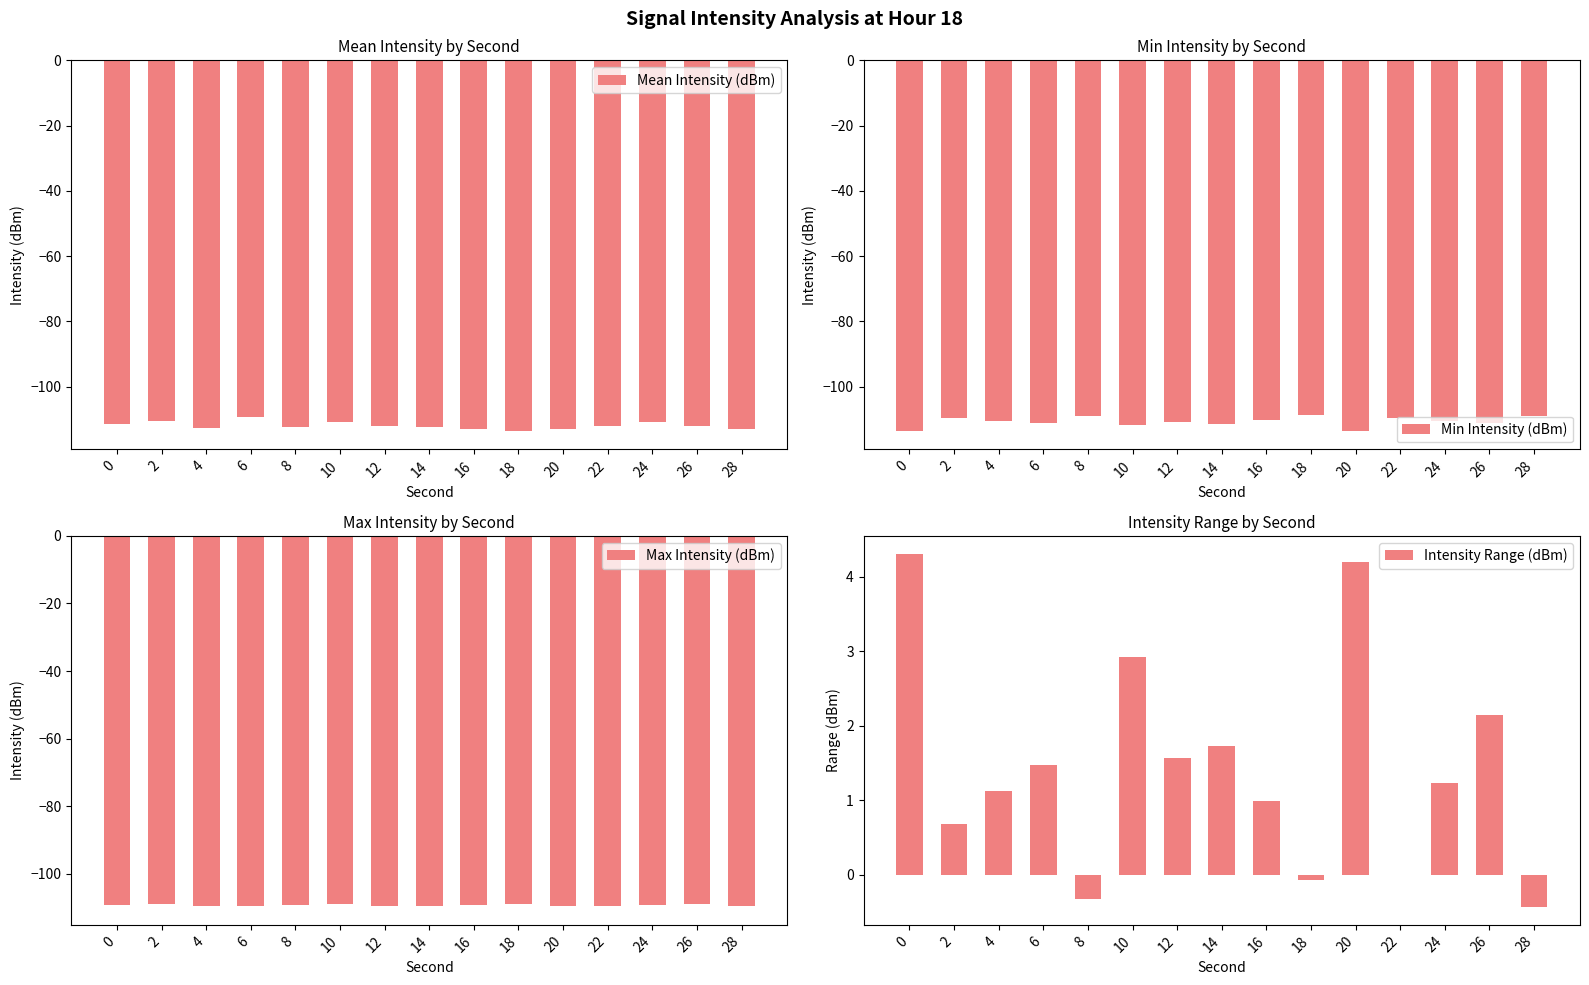

What is the difference between the Intensity Range (dBm) values at 18 and 2?

0.7